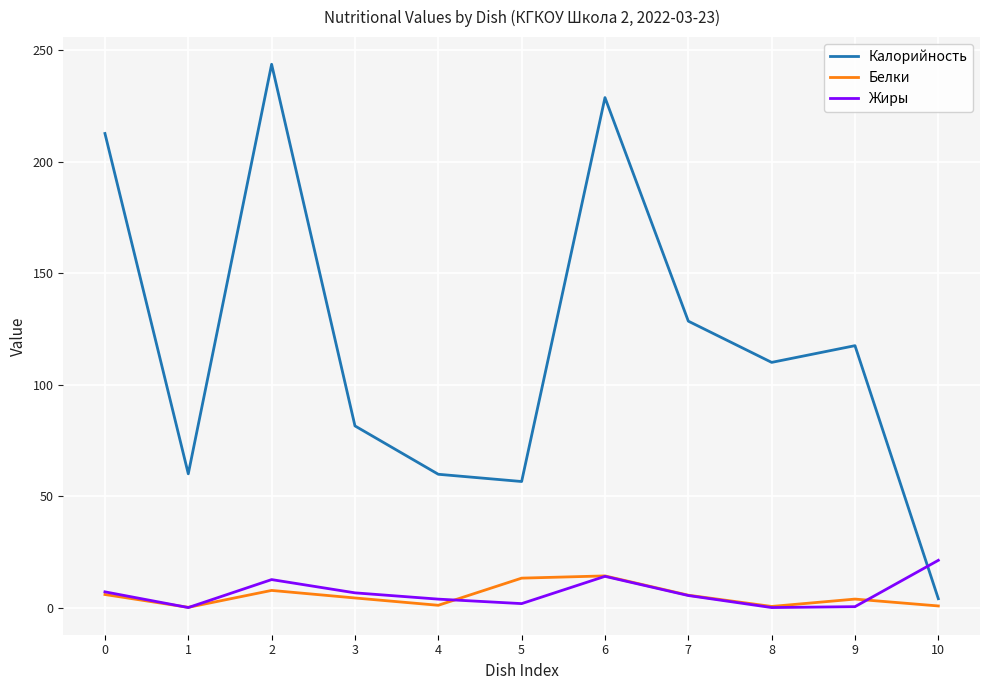

At which label does Жиры reach its peak?

10